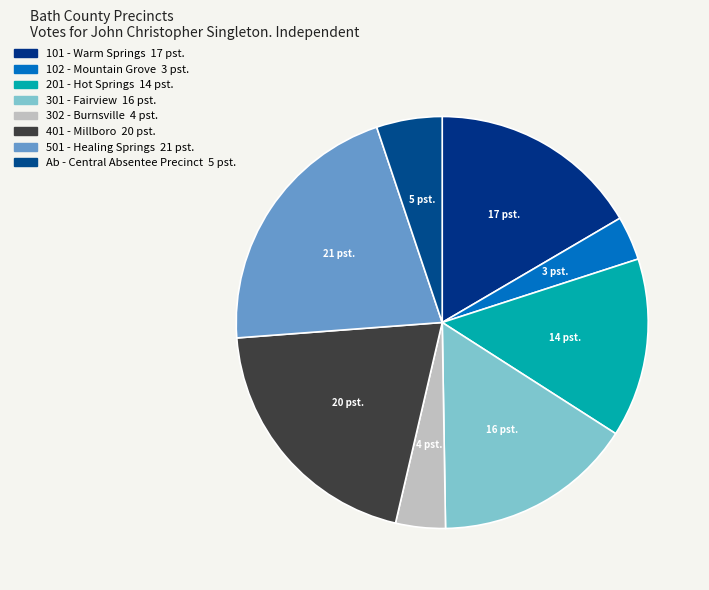

Rank the categories by value from highest to lowest.

501 - Healing Springs, 401 - Millboro, 101 - Warm Springs, 301 - Fairview, 201 - Hot Springs, Ab - Central Absentee Precinct, 302 - Burnsville, 102 - Mountain Grove